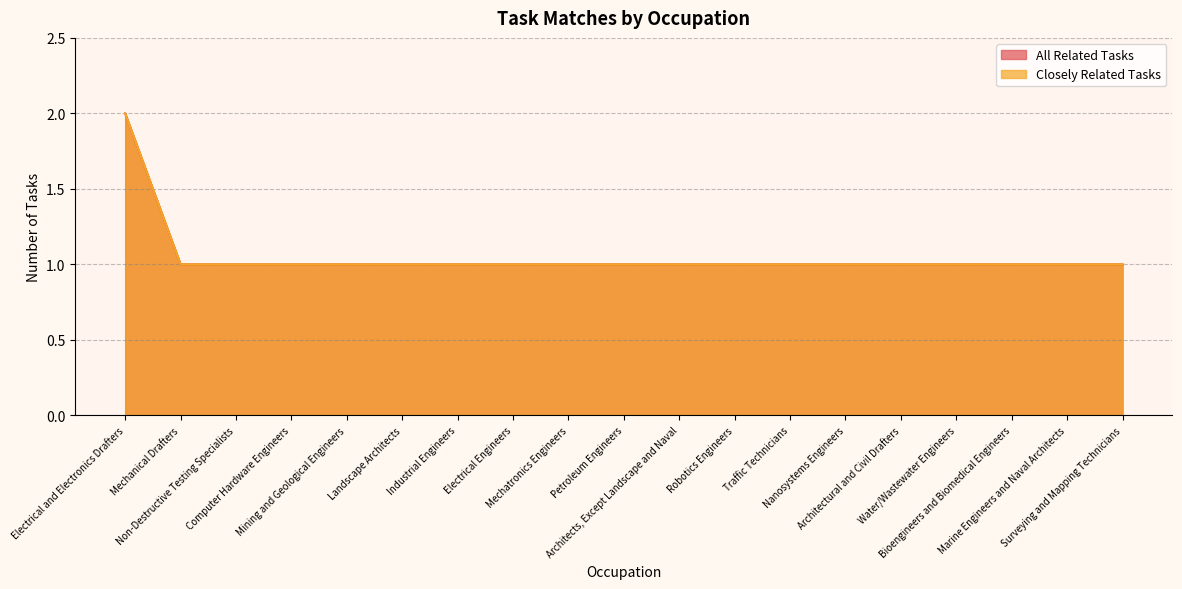

The All Related Tasks series shows 1 at Bioengineers and Biomedical Engineers. True or false?

False